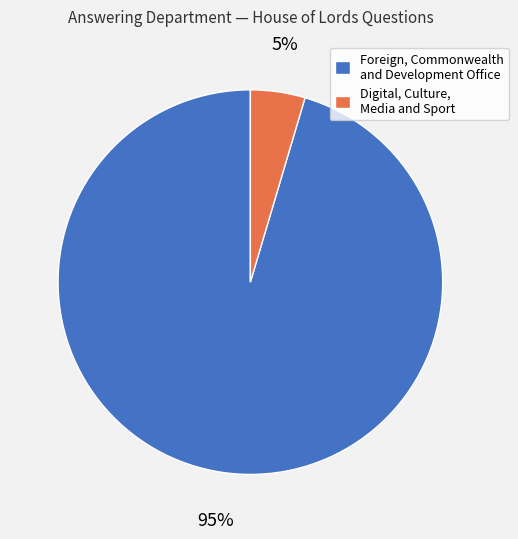

To the nearest percent, what percentage of the pie is Foreign, Commonwealth and Development Office?

95%